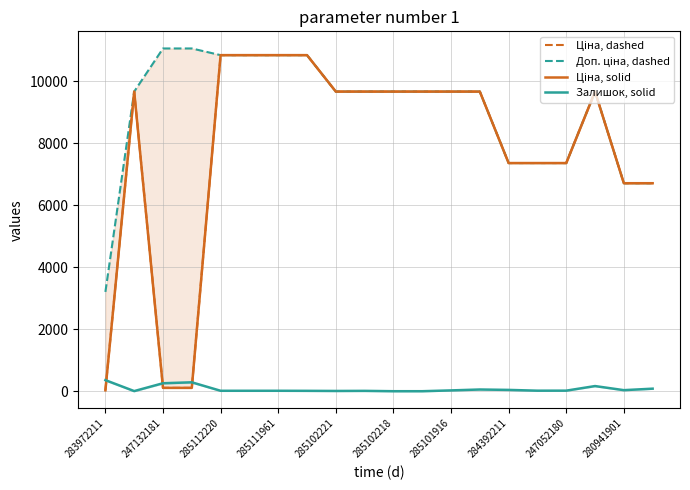

Does the chart have visible grid lines?

Yes